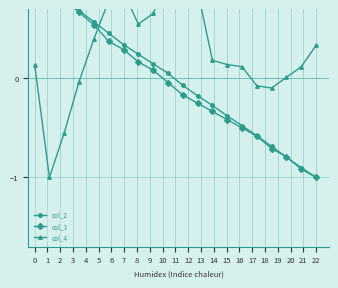

True or false: col_2 has more than 2 interior local peaks.

False